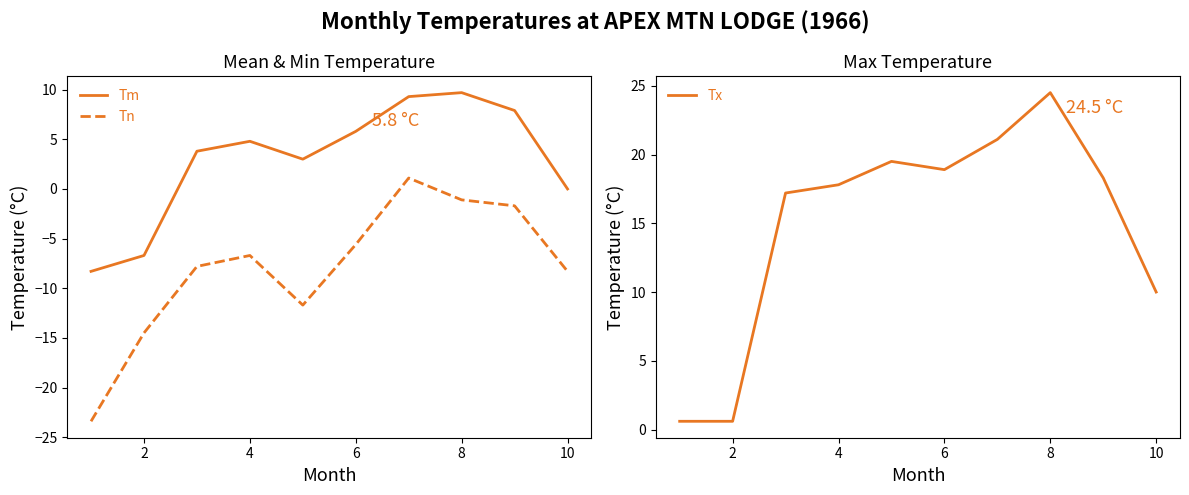

Reading left to right, list all the values displayed in this chart.

Tm: -8.3	-6.7	3.8	4.8	3.0	5.8	9.3	9.7	7.9	0.0
Tn: -23.4	-14.5	-7.8	-6.7	-11.7	-5.6	1.1	-1.1	-1.7	-8.3
Tx: 0.6	0.6	17.2	17.8	19.5	18.9	21.1	24.5	18.3	10.0